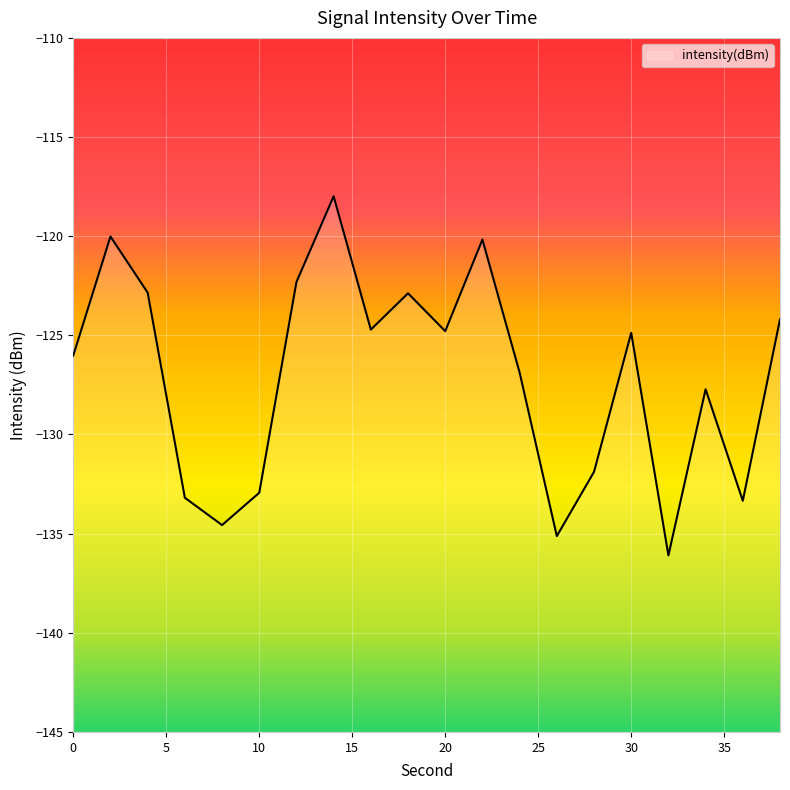

What is the difference between the maximum and minimum values?

18.1